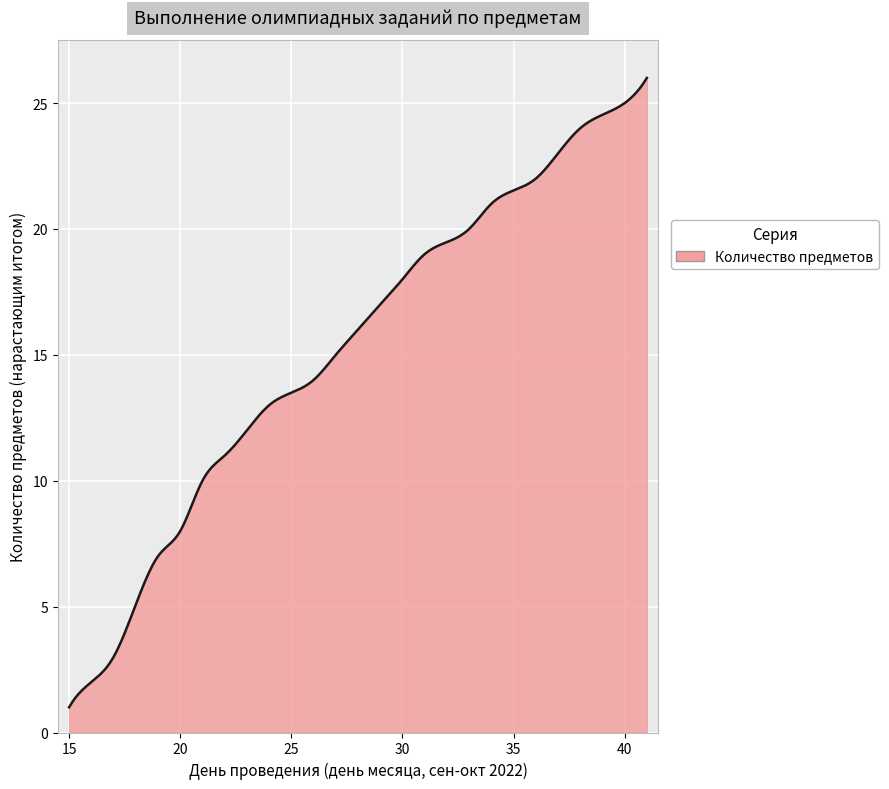

What is the difference between the maximum and minimum values?

25.0